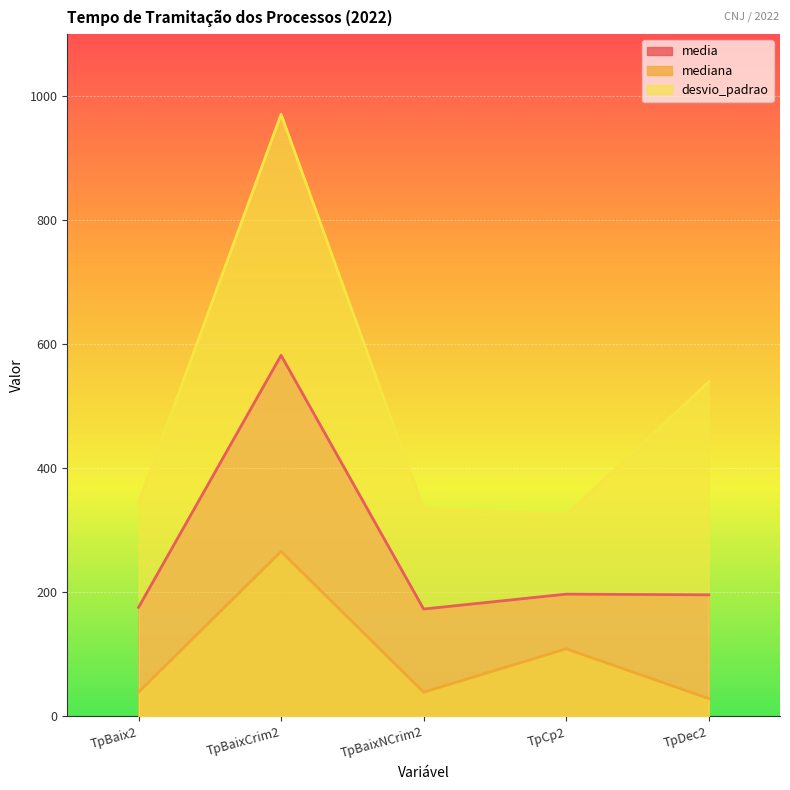

How many data points does each series have?

5